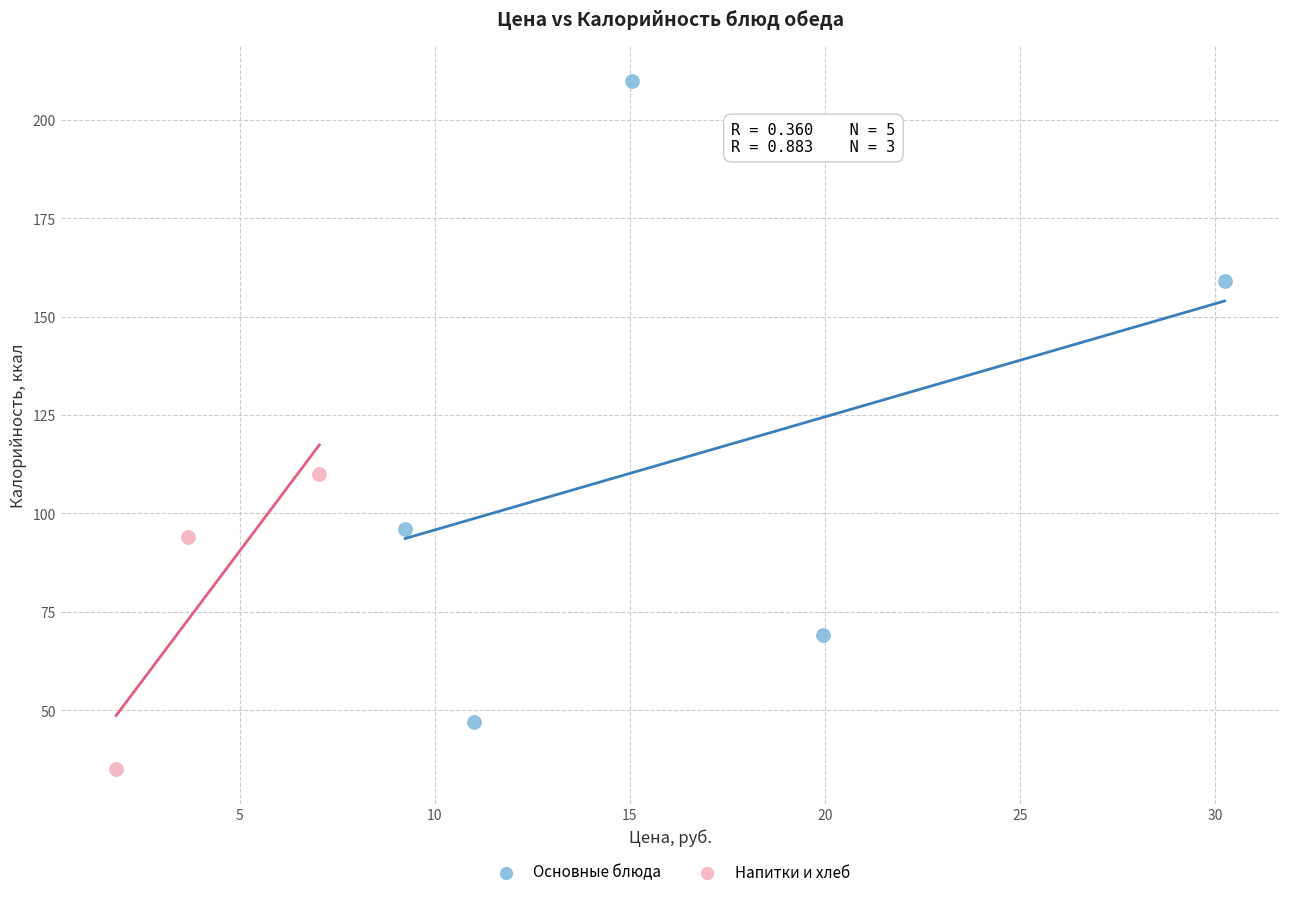

Which series has the widest spread of Y values?

Основные блюда